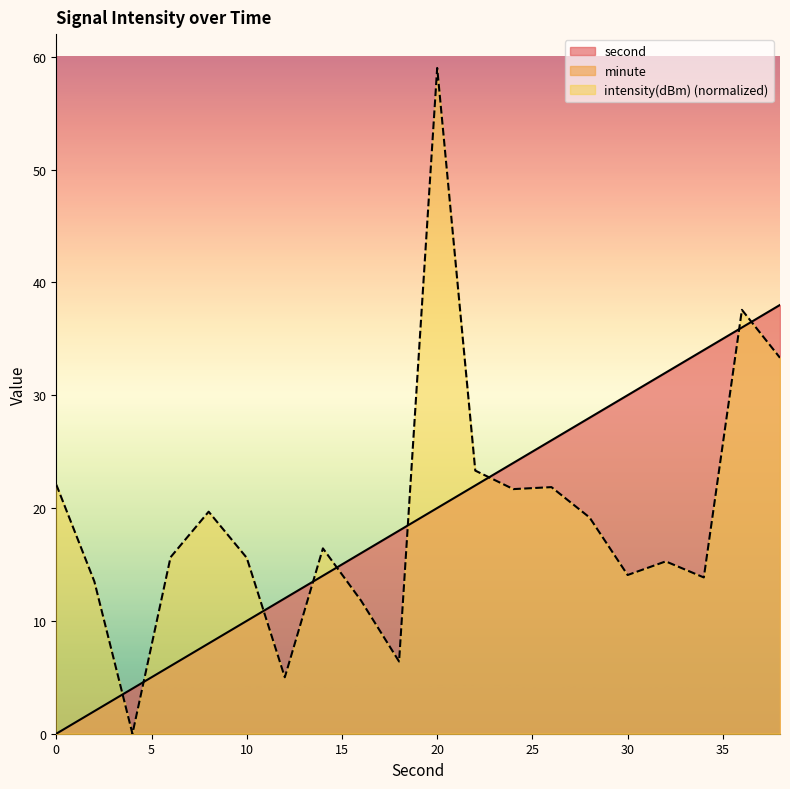

Rank the categories by intensity(dBm) value from highest to lowest.

20, 36, 38, 22, 0, 26, 24, 8, 28, 14, 6, 10, 32, 30, 34, 2, 16, 18, 12, 4